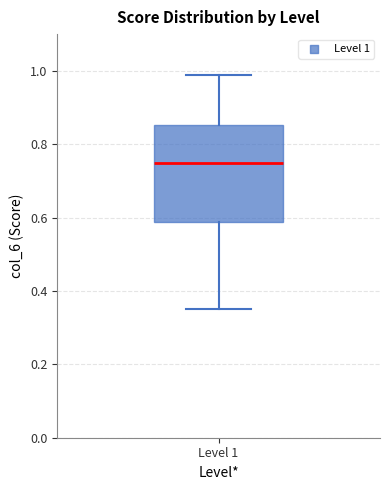

Transcribe this box plot: give where the median line is, the range the box spans, and where the two whiskers end, as read against the y-axis. The values are not printed on the chart, so give them approximately, as read against the axis.

median 0.76, box 0.58 to 0.86, whiskers 0.36 to 0.98